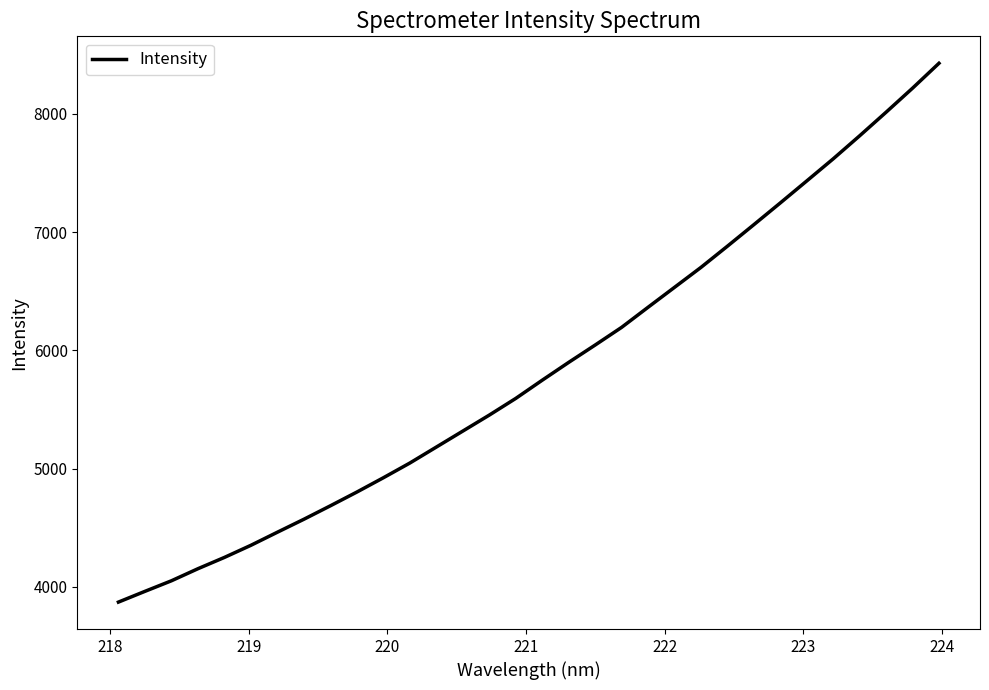

What is the average value?

5840.8